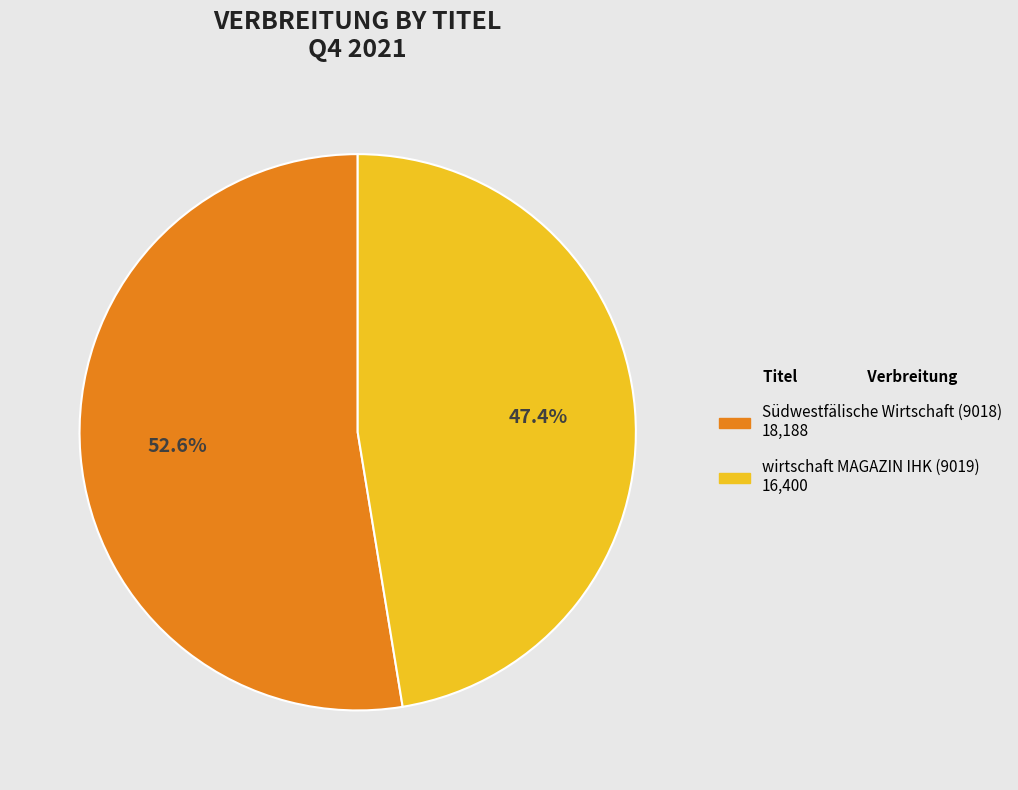

Is there any slice that represents more than half of the pie?

Yes